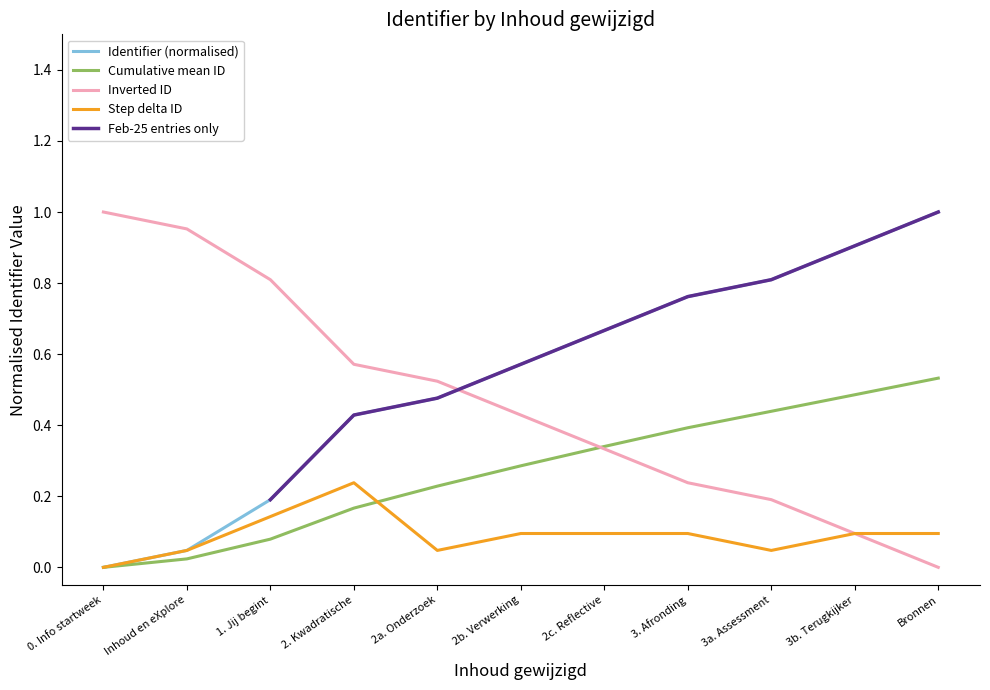

True or false: Identifier (normalised) has a value of 1.0 at Bronnen.

True